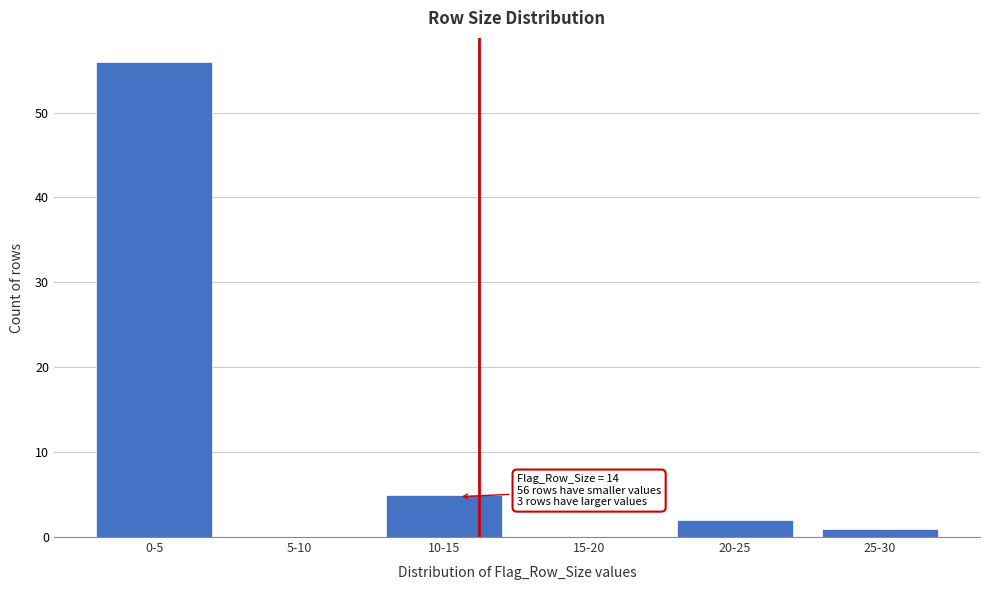

Reading left to right, extract all data points from this chart.

0-5=56	5-10=0	10-15=5	15-20=0	20-25=2	25-30=1